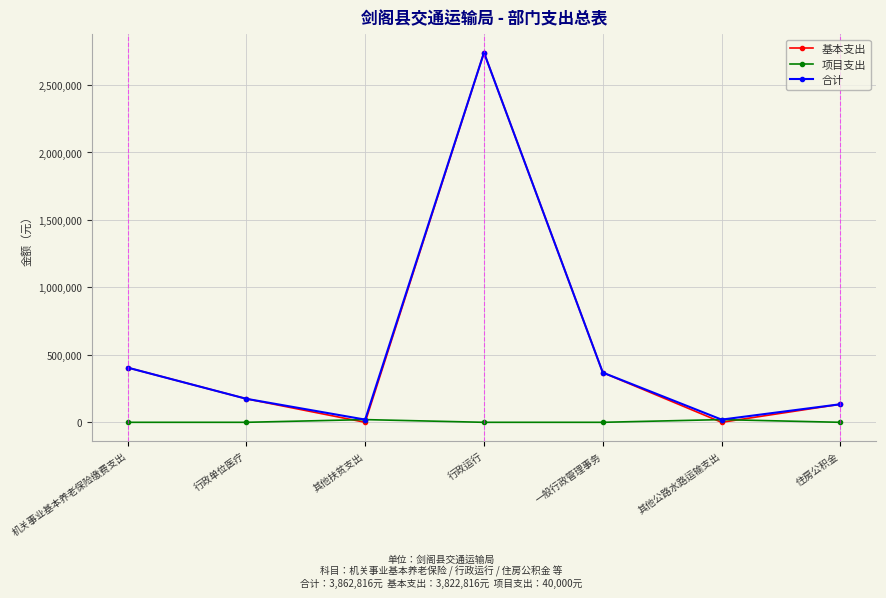

What is the sum of all 基本支出 values?

3822816